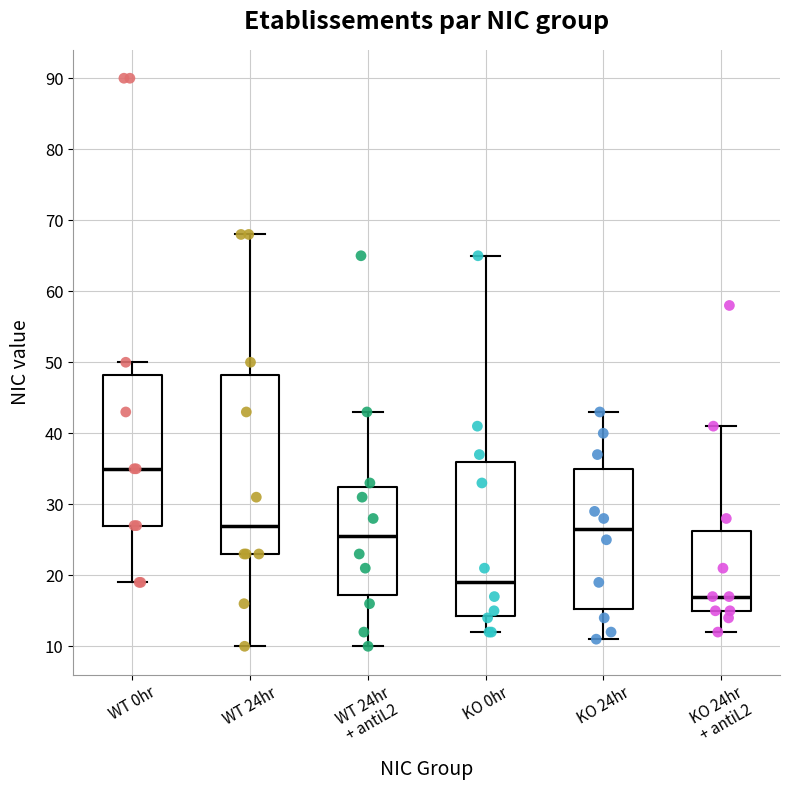

Which box has the lowest median line?

KO 24hr + antiL2